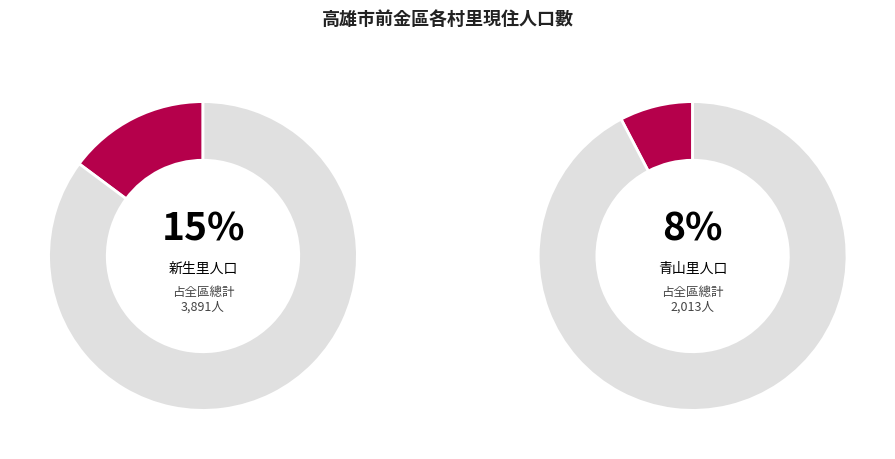

Which category has the biggest portion of the pie?

新生里